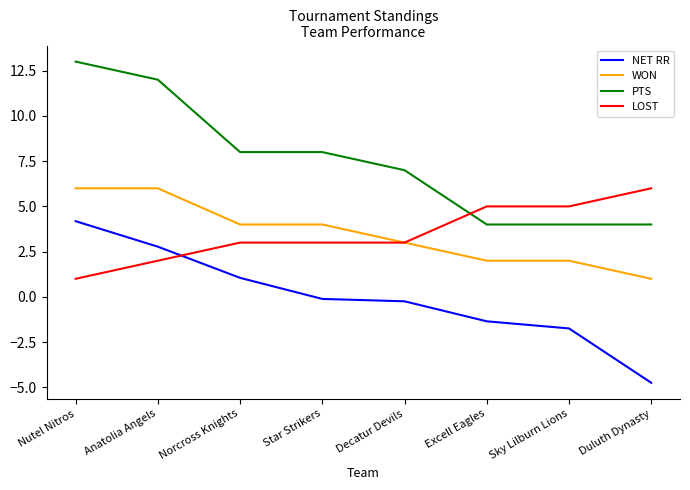

Reading left to right, what are all the values shown in this chart?

NET RR: Nutel Nitros=4.2	Anatolia Angels=2.8	Norcross Knights=1.1	Star Strikers=-0.1	Decatur Devils=-0.2	Excell Eagles=-1.3	Sky Lilburn Lions=-1.7	Duluth Dynasty=-4.7
WON: Nutel Nitros=6.0	Anatolia Angels=6.0	Norcross Knights=4.0	Star Strikers=4.0	Decatur Devils=3.0	Excell Eagles=2.0	Sky Lilburn Lions=2.0	Duluth Dynasty=1.0
PTS: Nutel Nitros=13.0	Anatolia Angels=12.0	Norcross Knights=8.0	Star Strikers=8.0	Decatur Devils=7.0	Excell Eagles=4.0	Sky Lilburn Lions=4.0	Duluth Dynasty=4.0
LOST: Nutel Nitros=1.0	Anatolia Angels=2.0	Norcross Knights=3.0	Star Strikers=3.0	Decatur Devils=3.0	Excell Eagles=5.0	Sky Lilburn Lions=5.0	Duluth Dynasty=6.0